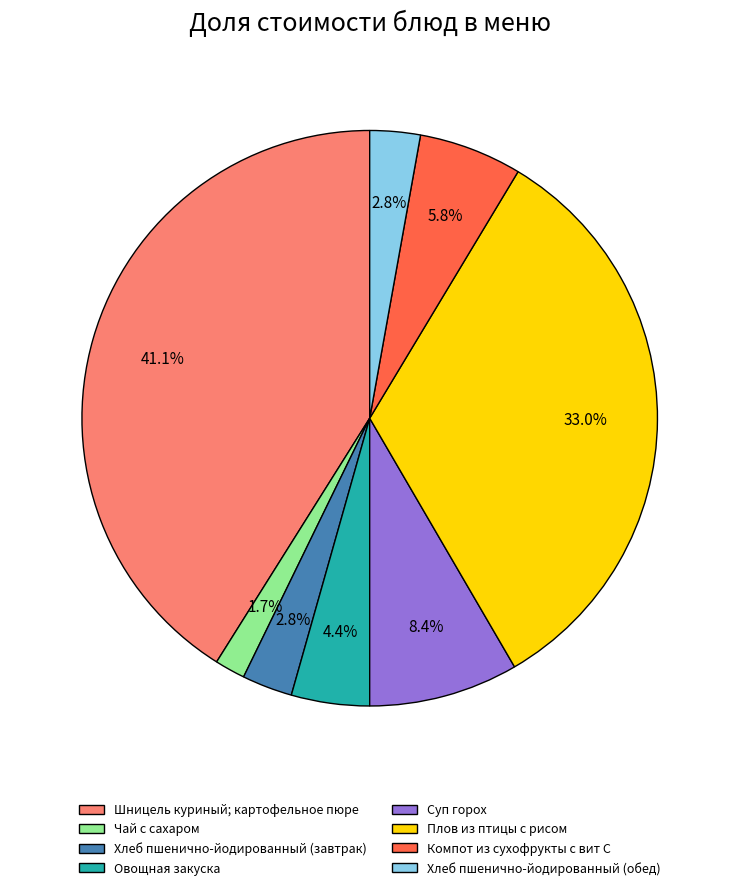

Combined, what portion of the pie is Овощная закуска and Компот из сухофрукты с вит С?

10.2%